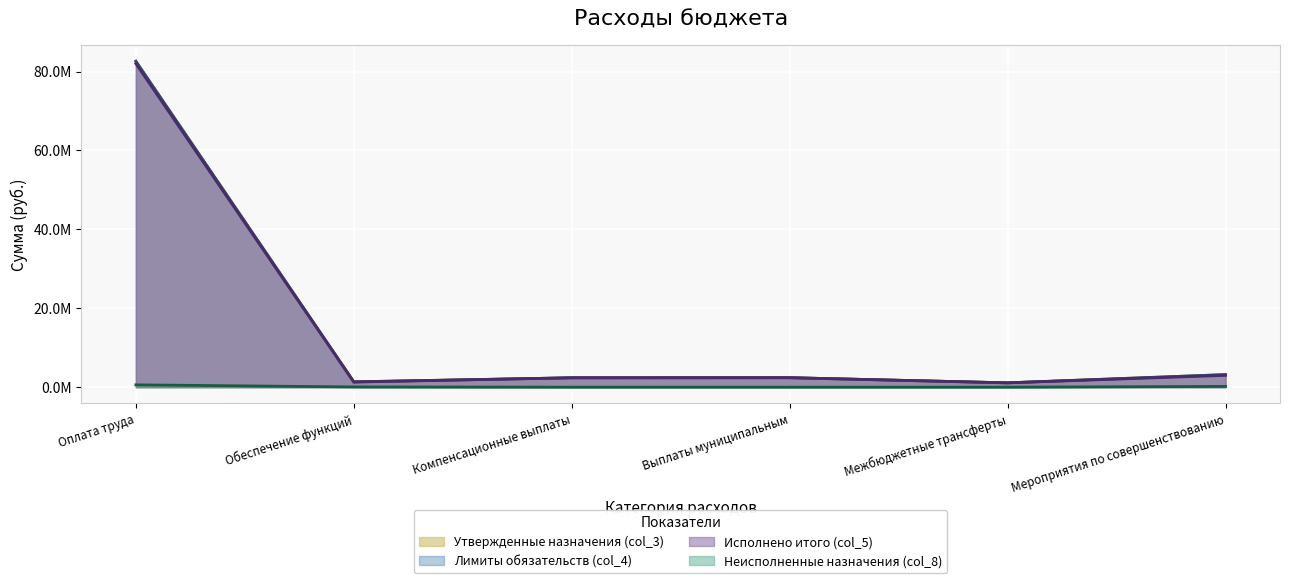

Rank the series at Обеспечение функций from lowest to highest value.

Неисполненные назначения (col_8), Исполнено итого (col_5), Утвержденные назначения (col_3), Лимиты обязательств (col_4)